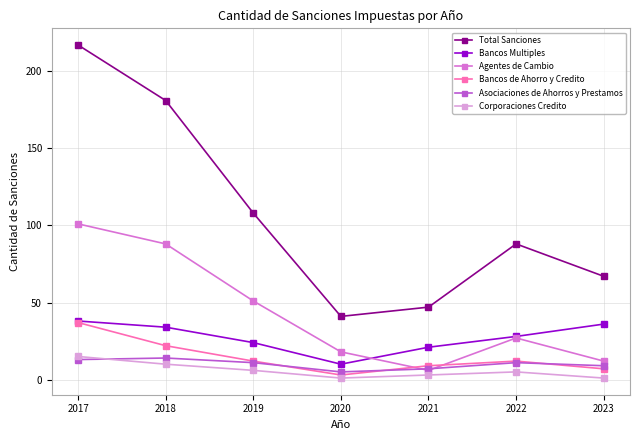

What is the difference between the second highest and minimum values in the Bancos Multiples series?

26